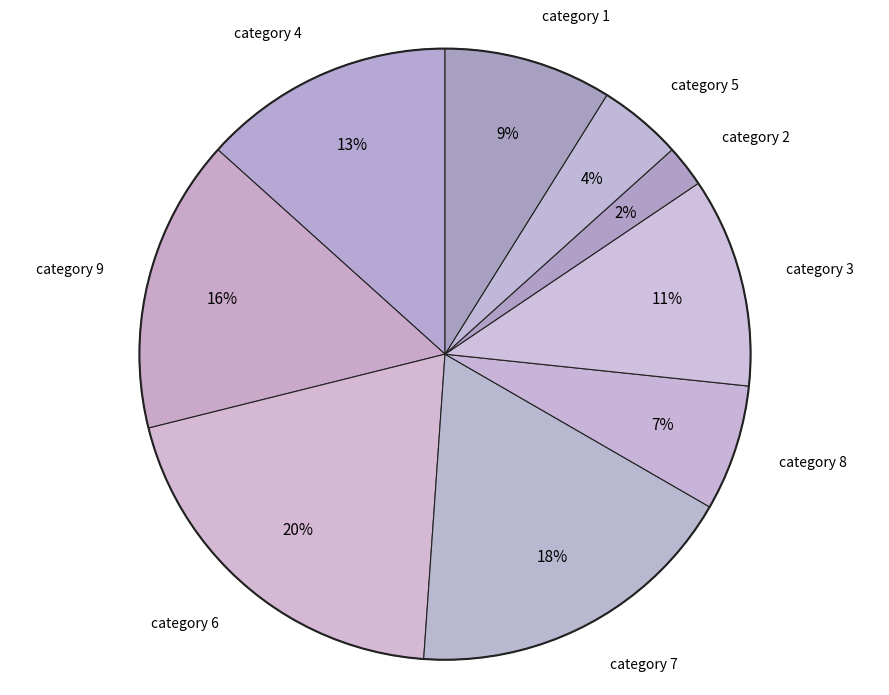

Does any single category account for the majority?

No